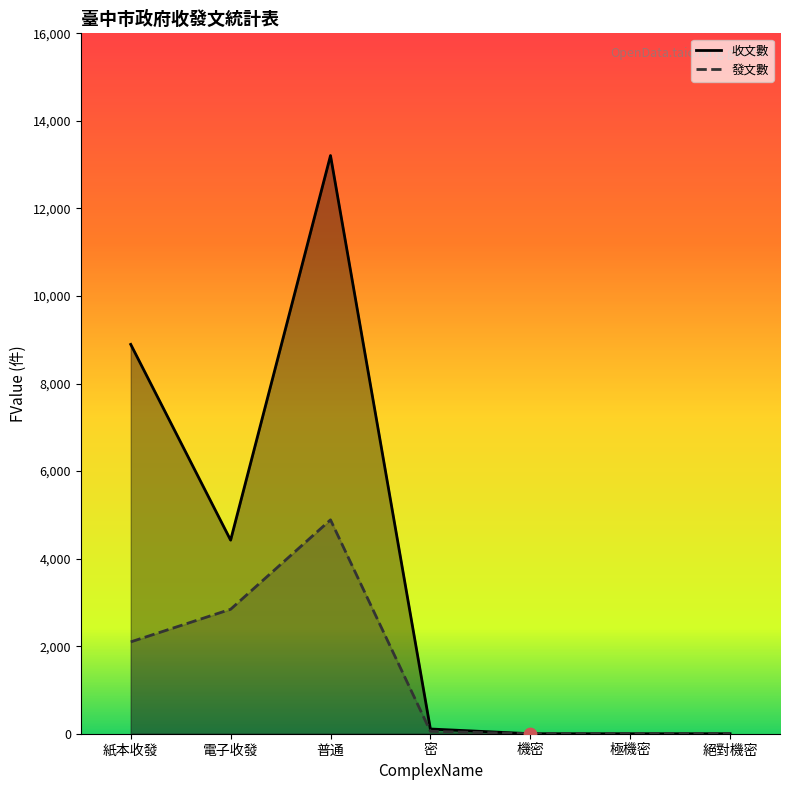

Which series has the widest spread of Y values?

收文數